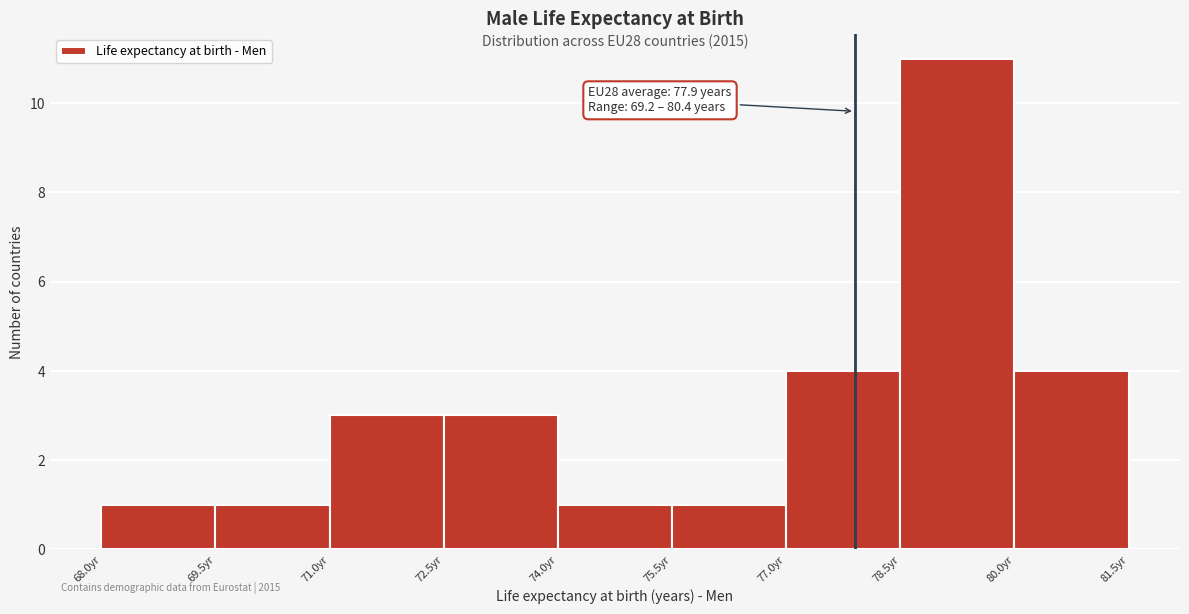

Over which range of the x-axis is the bar tallest?

78.5 to 80.0